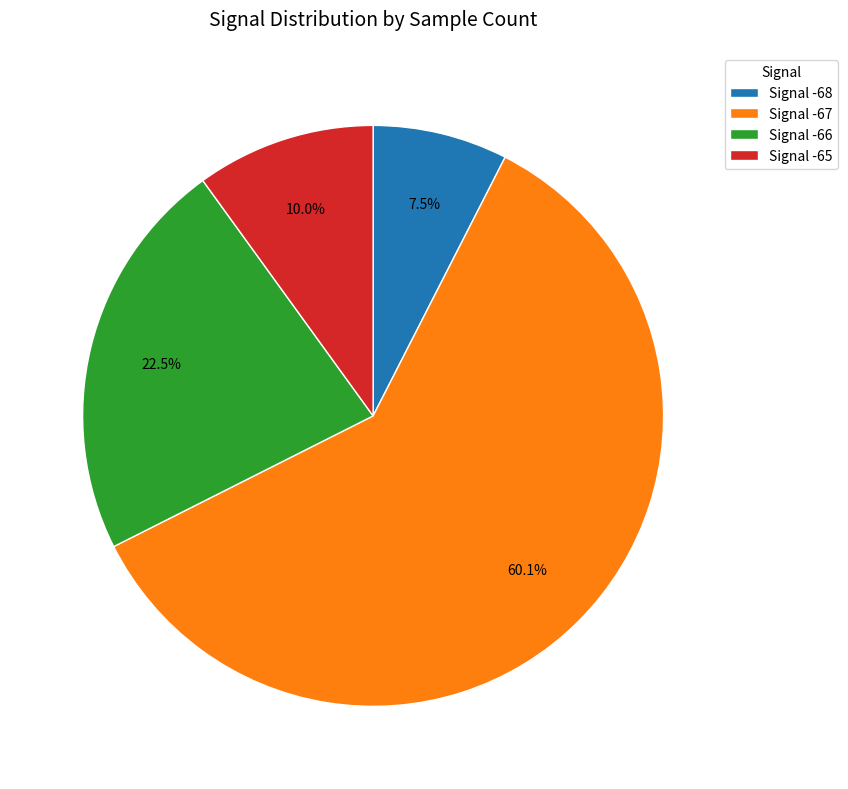

To the nearest percent, what is the average slice percentage?

25%